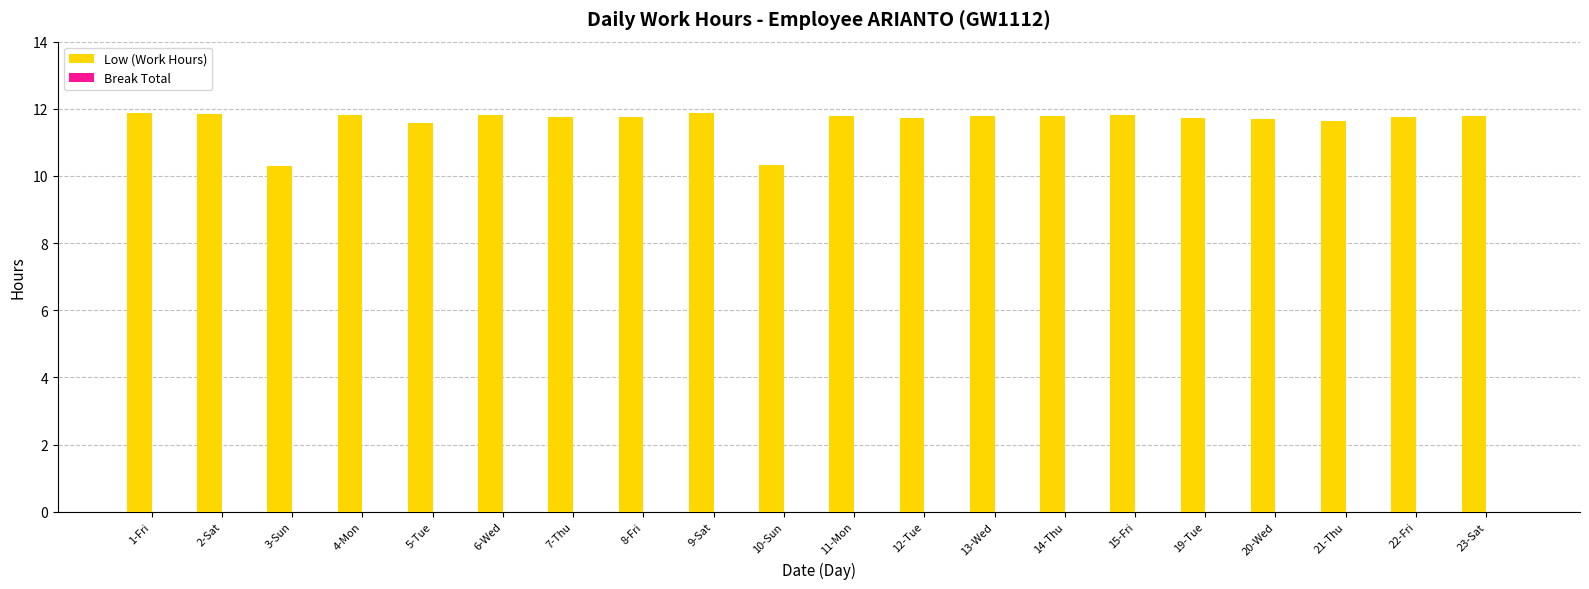

What is the average value?

11.6